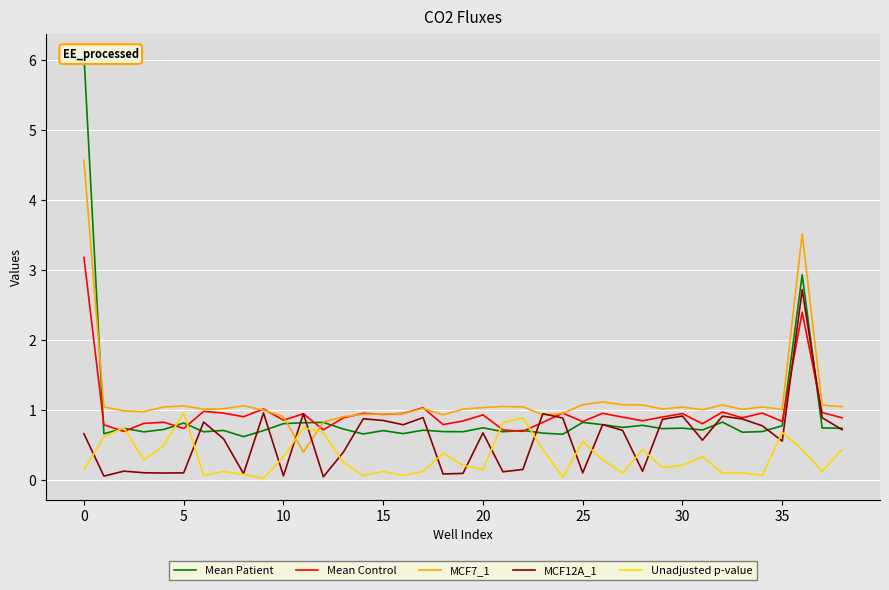

Which series has the widest spread of values?

Mean Patient